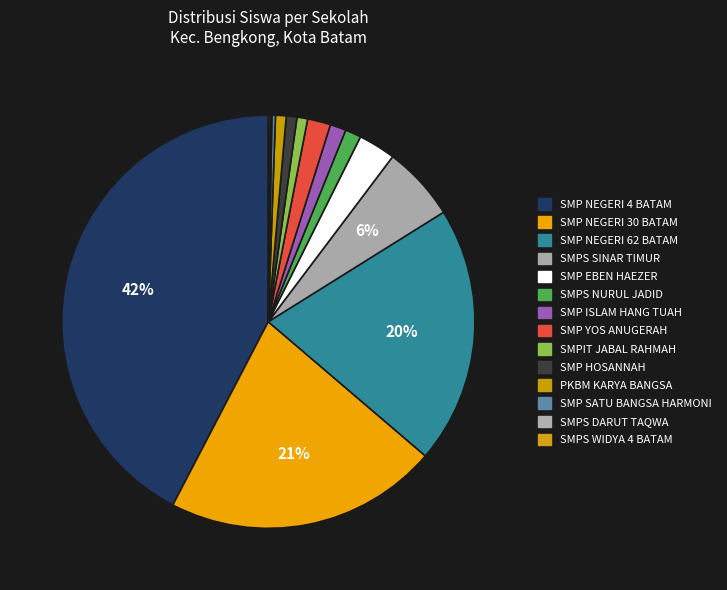

To the nearest percent, what is the difference between the largest and smallest slice percentages?

42%